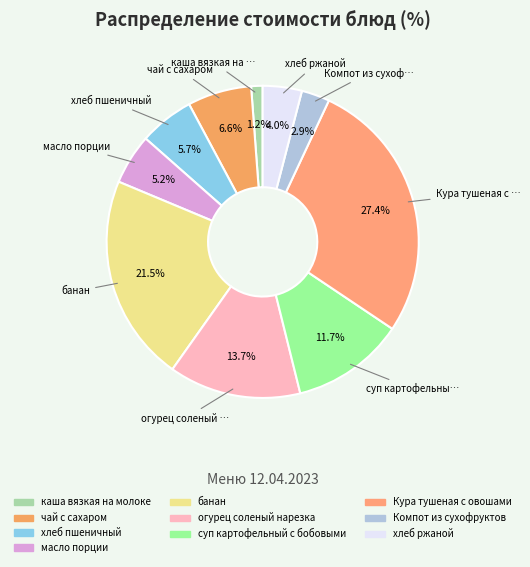

Count the number of slices in the pie.

10